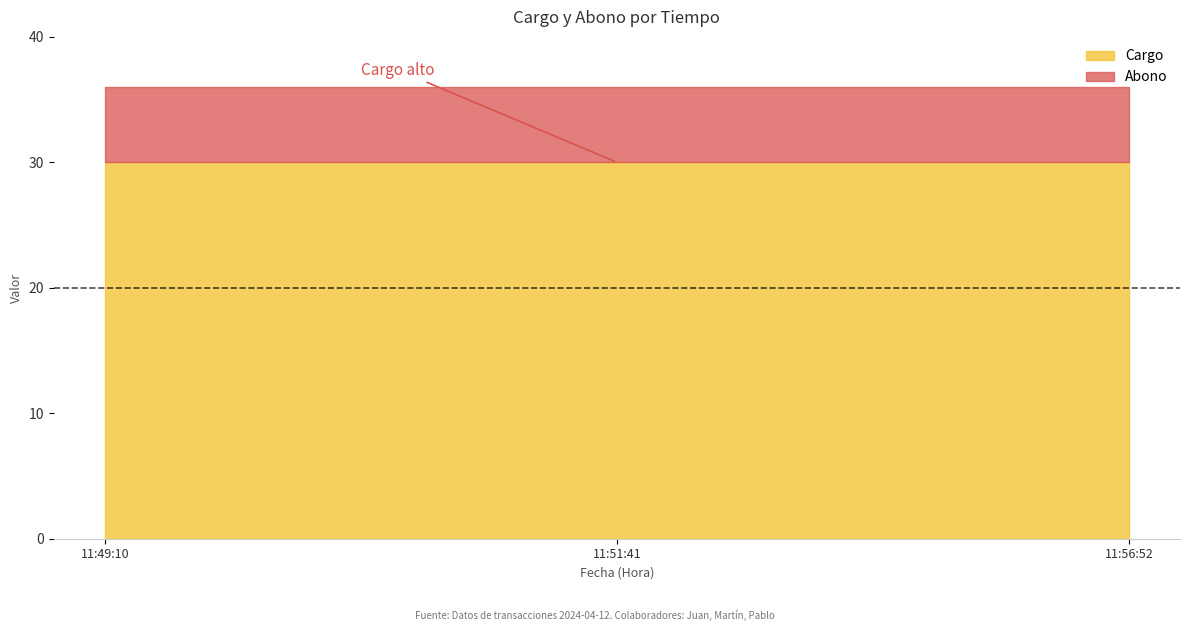

Which has a higher value, 2024-04-12 11:51:41 or 2024-04-12 11:56:52?

2024-04-12 11:56:52